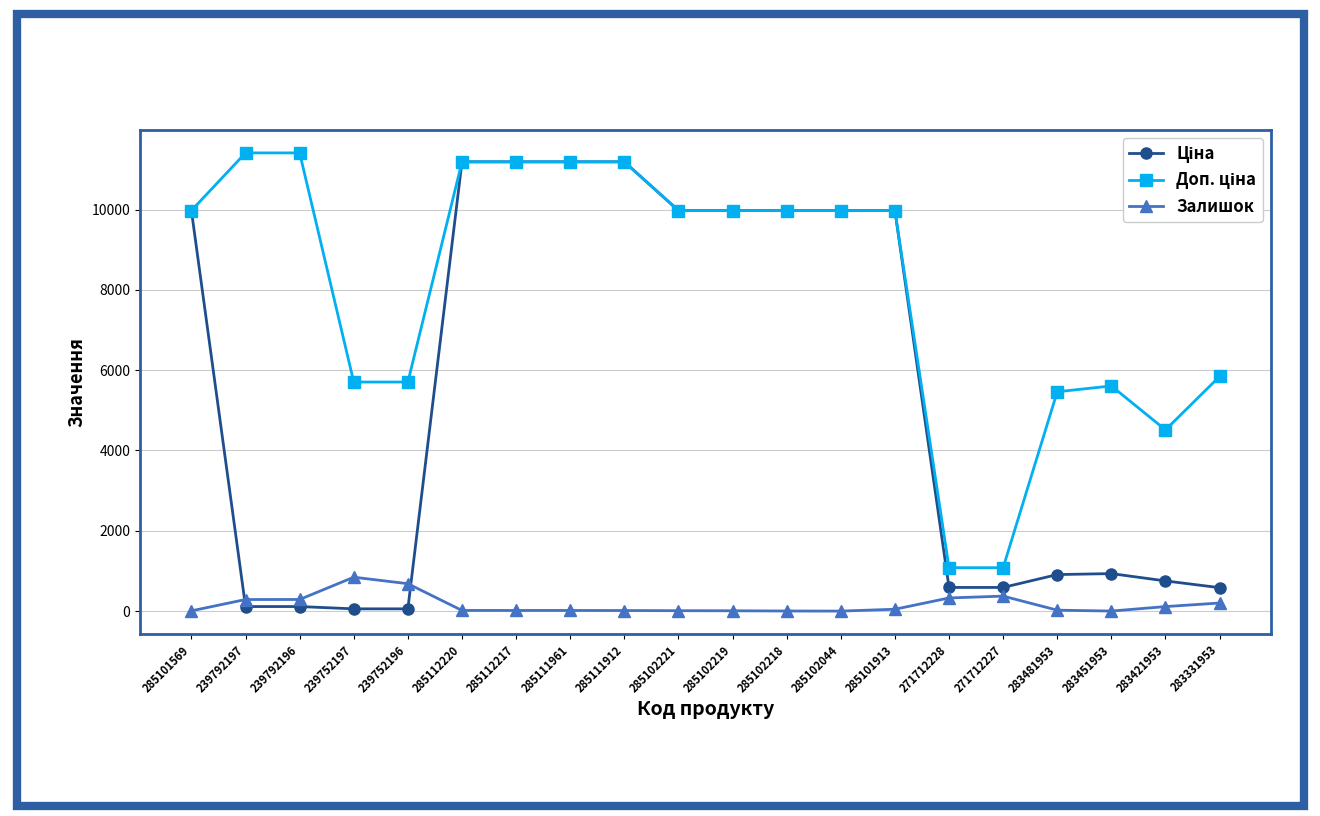

The Залишок series shows 15.0 at 285111912. True or false?

True